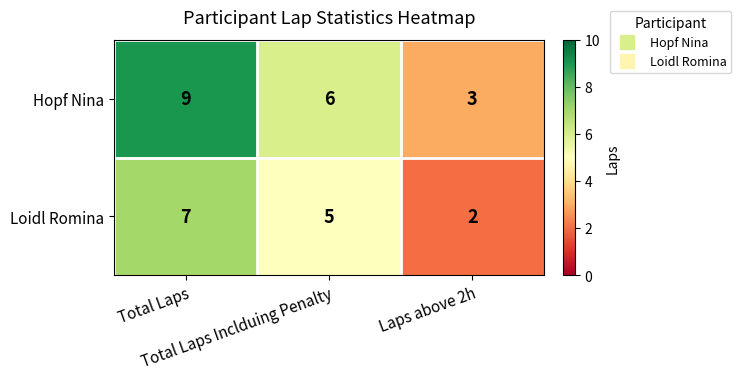

What is the minimum value for Hopf Nina?

3